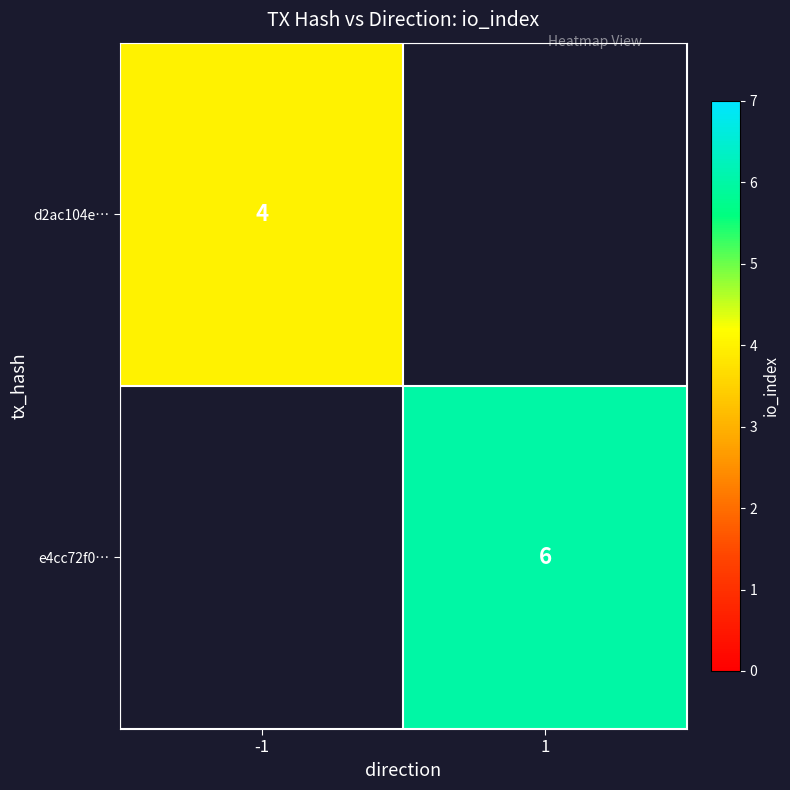

The value of e4cc72f0… at 1 is 6. True or false?

True